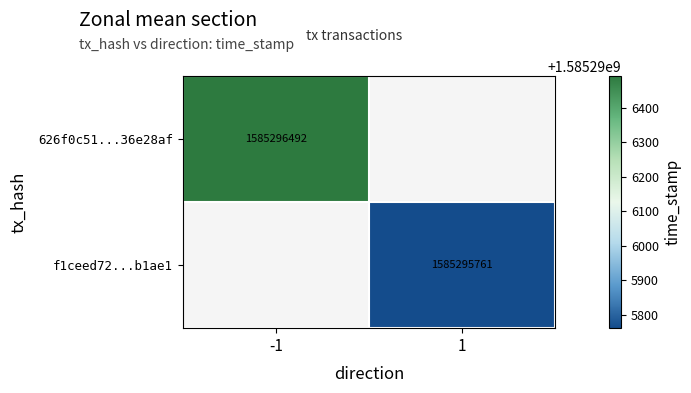

Is the value of f1ceed720de8e1593cb9c26c7e0cf09a83b1ae1 at 0 greater than the value of 626f0c51363e1c027bae51a7b6ab836e6ae28af at 1?

No